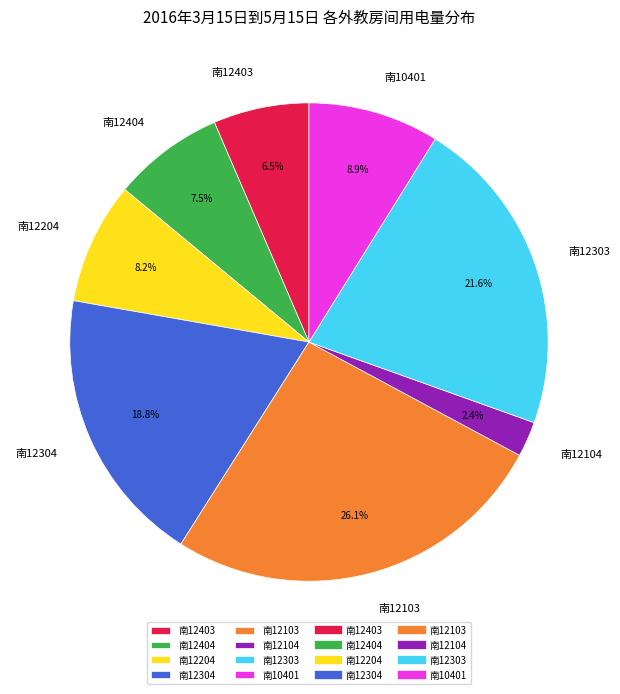

Rank the categories by value from highest to lowest.

南12103, 南12303, 南12304, 南10401, 南12204, 南12404, 南12403, 南12104